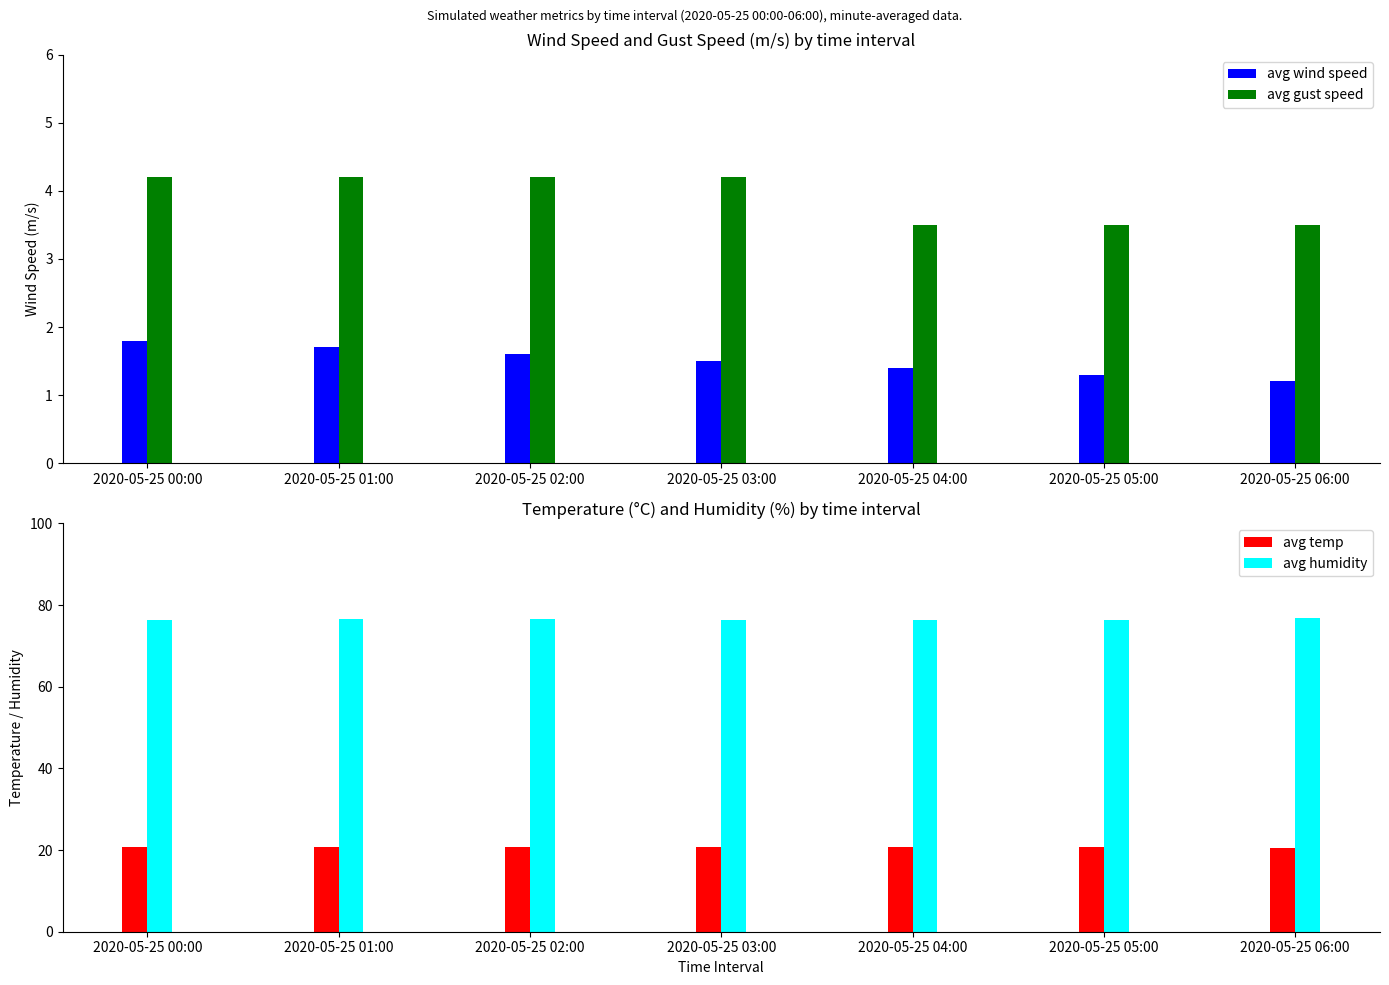

Does the chart contain stacked bars?

No